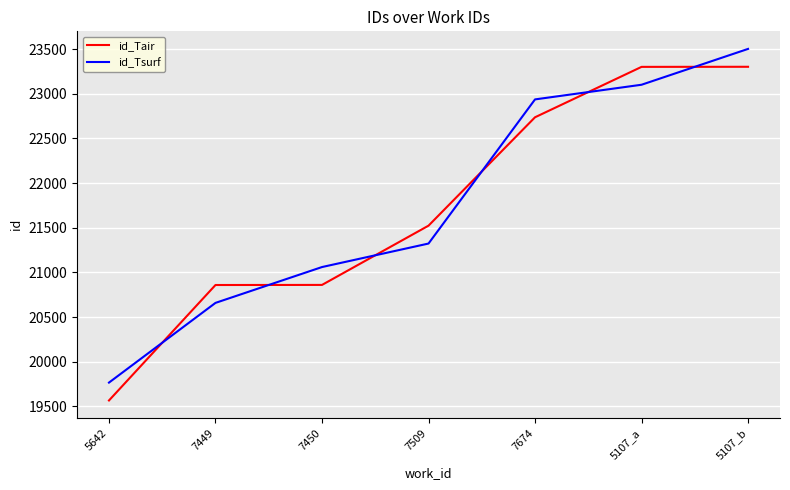

Where do id_Tair and id_Tsurf first cross each other?

5642 and 7449